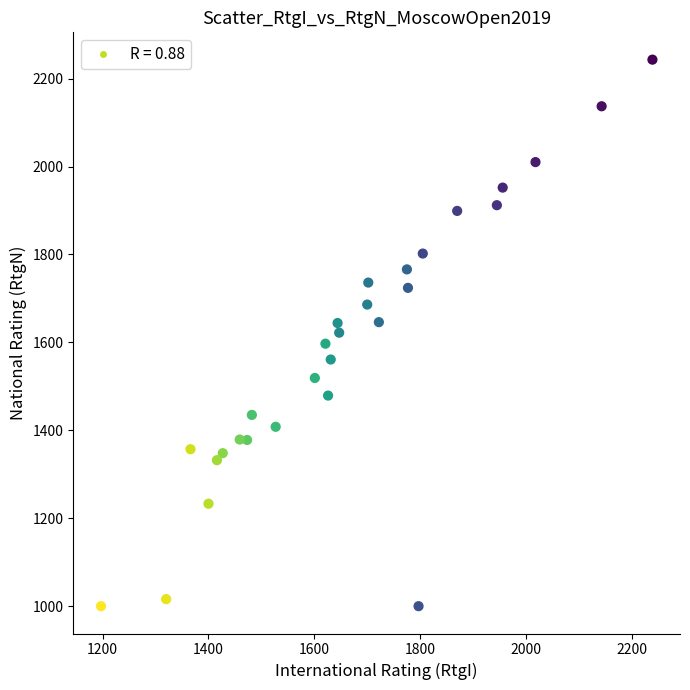

What is the range of Y values (max minus min)?

1243